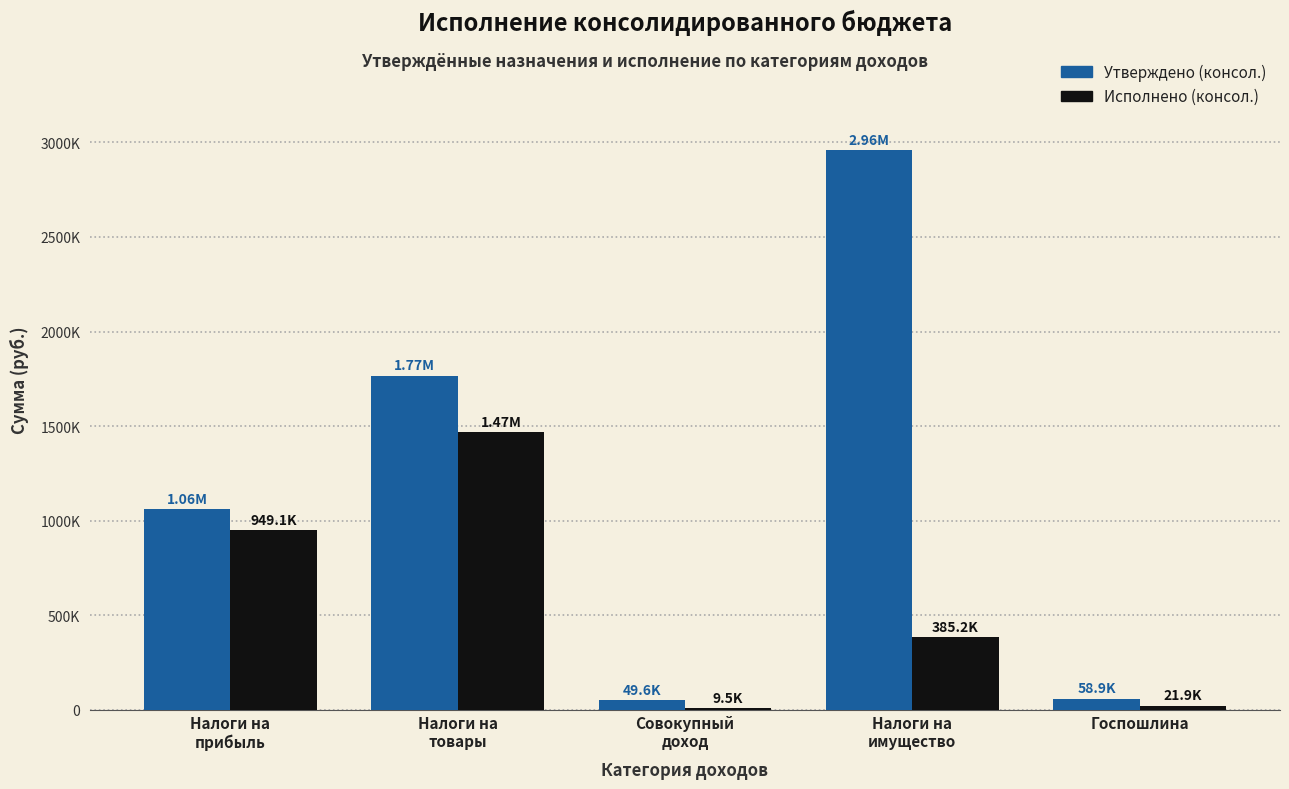

True or false: Утверждено (консол.) has a value of 49600.0 at Совокупный
доход.

True